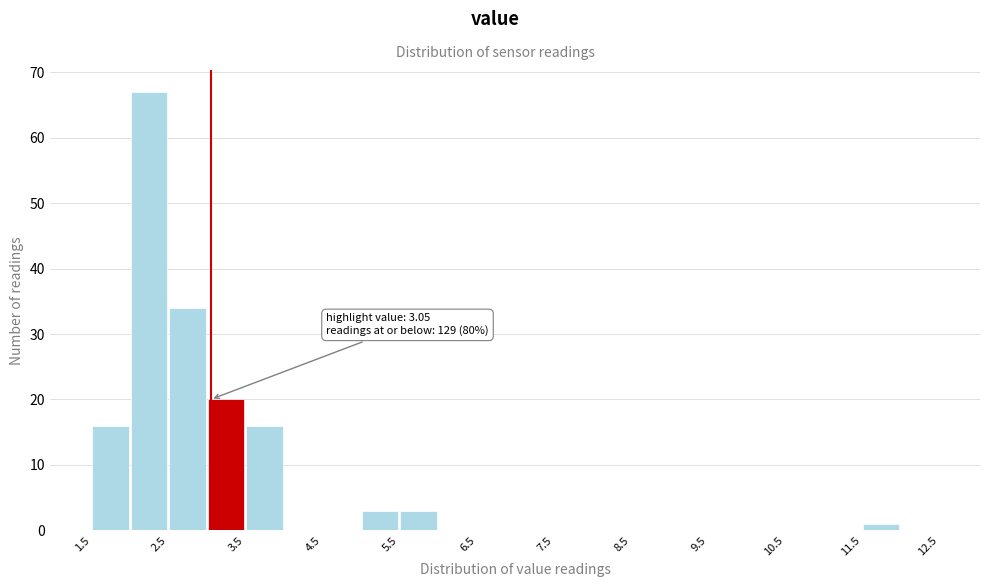

Over which range of the x-axis is the bar tallest?

2.0 to 2.5